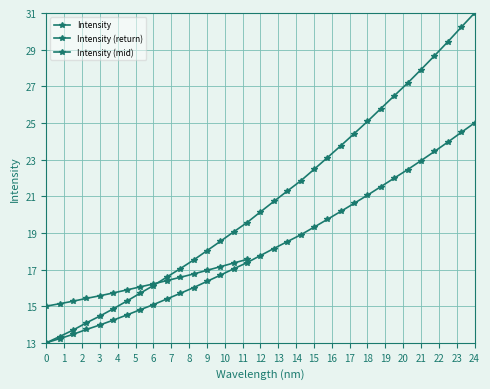

What is the difference between the second highest and minimum values?

17.2